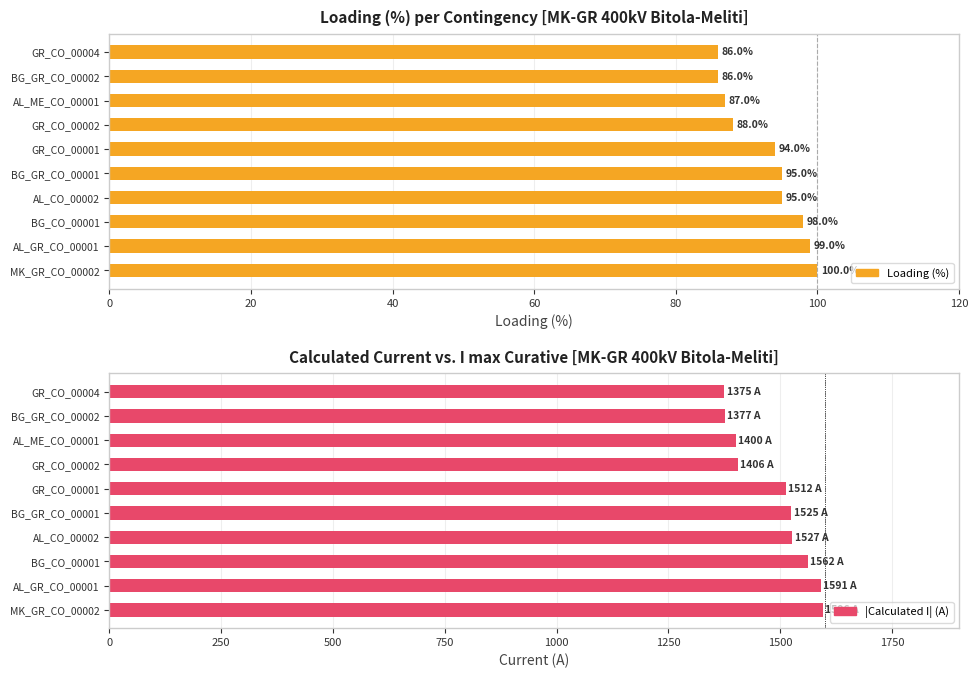

What is the greatest value displayed?

1596